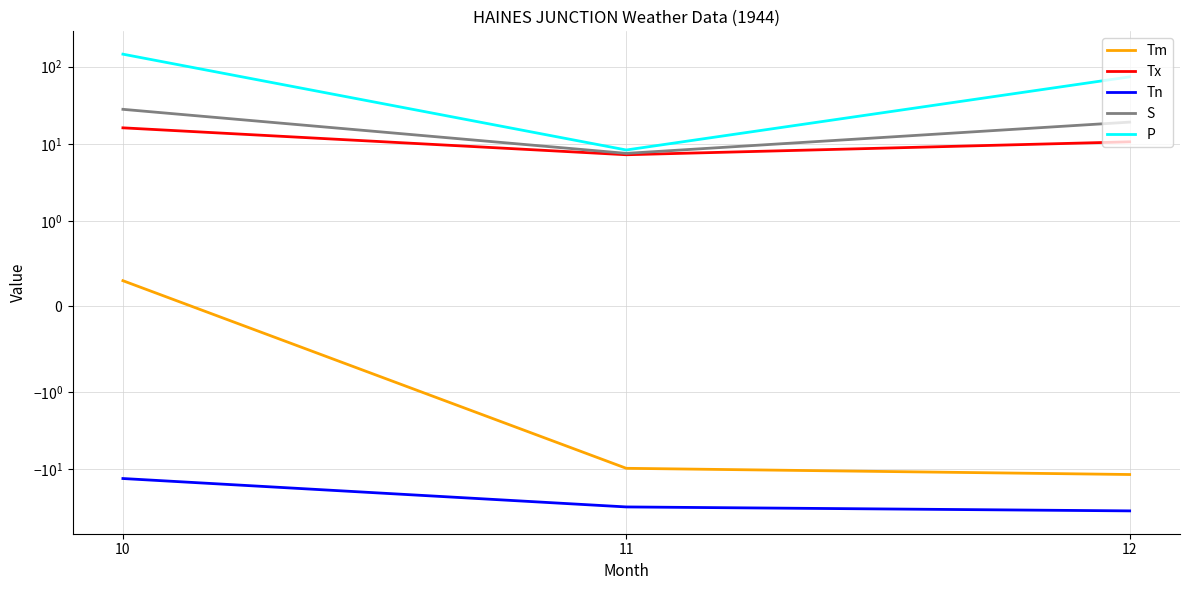

Which series has the widest spread of values?

P